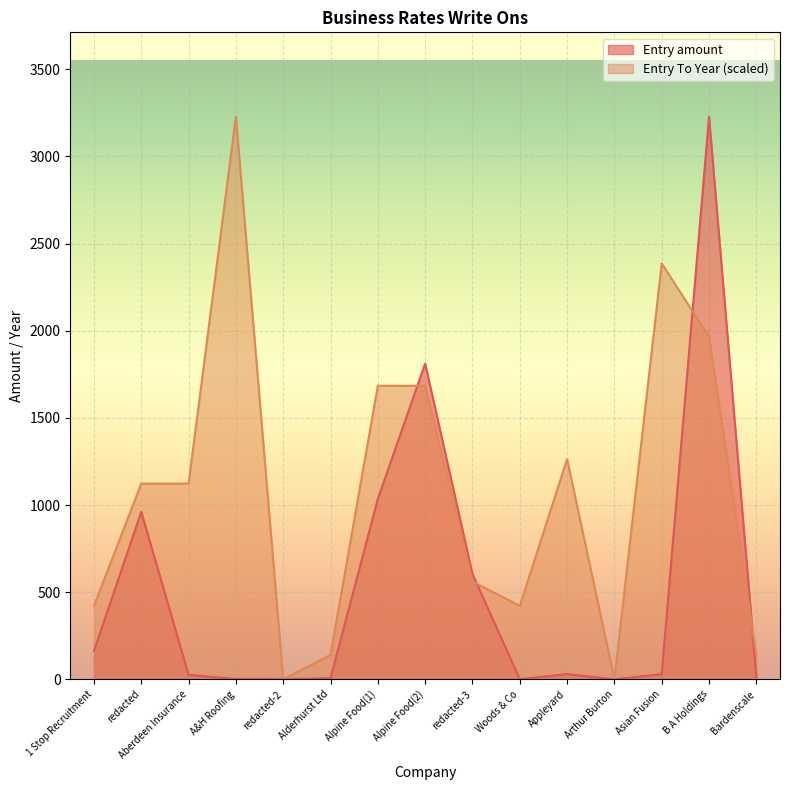

What is the average value of the Entry amount series?

527.3